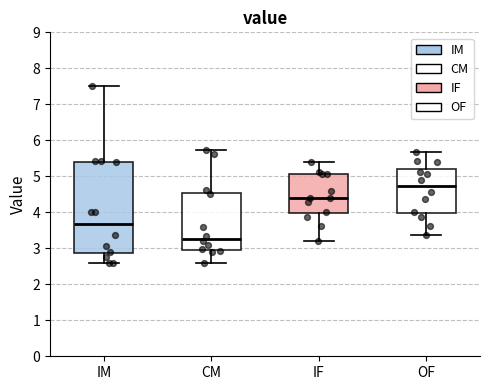

Comparing the boxes themselves (not the whiskers), which one is the tallest?

IM